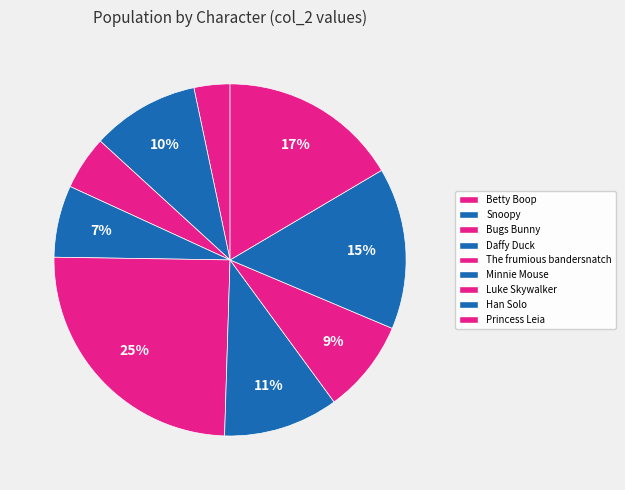

Do Snoopy and Daffy Duck together represent more than half of the pie?

No